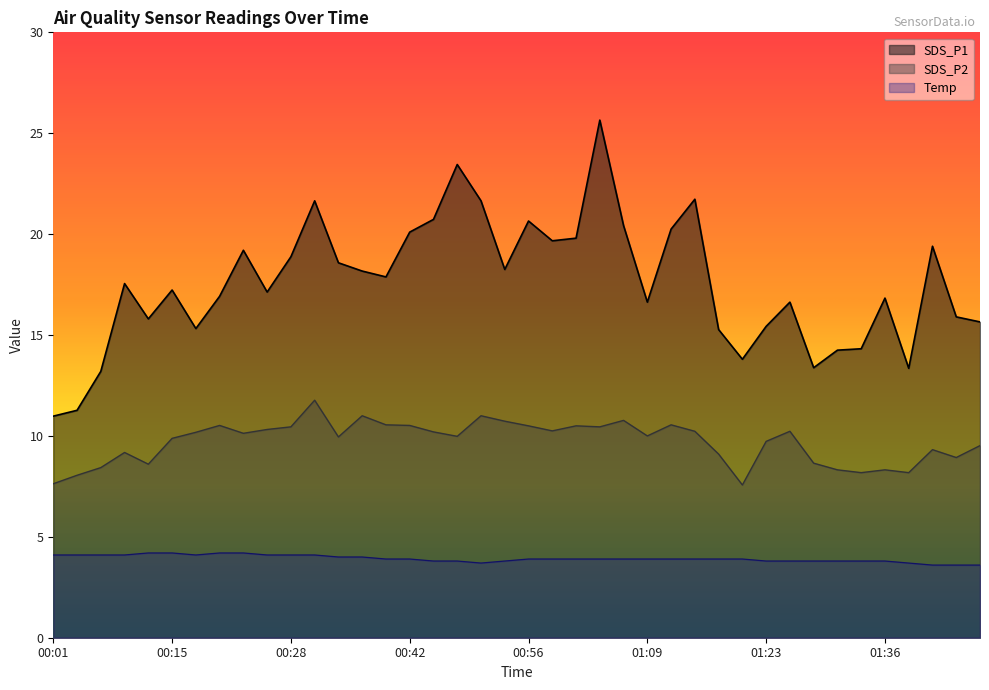

What is the value of the SDS_P1 point at the 39th from the left?

15.9